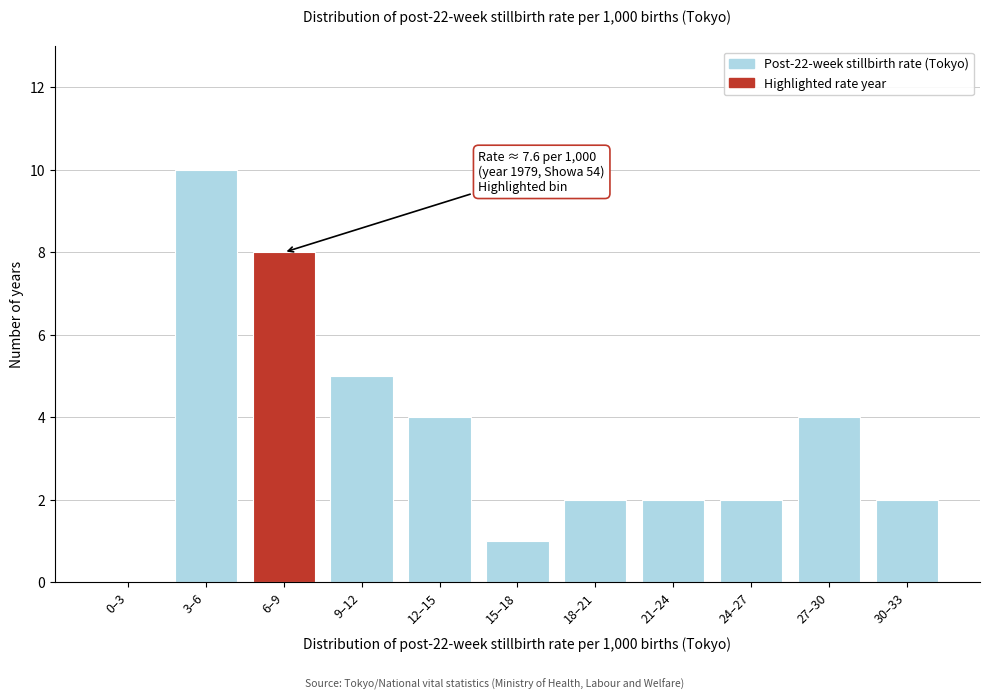

Reading left to right, transcribe all the data shown in this chart.

0–3=0	3–6=10	6–9=8	9–12=5	12–15=4	15–18=1	18–21=2	21–24=2	24–27=2	27–30=4	30–33=2